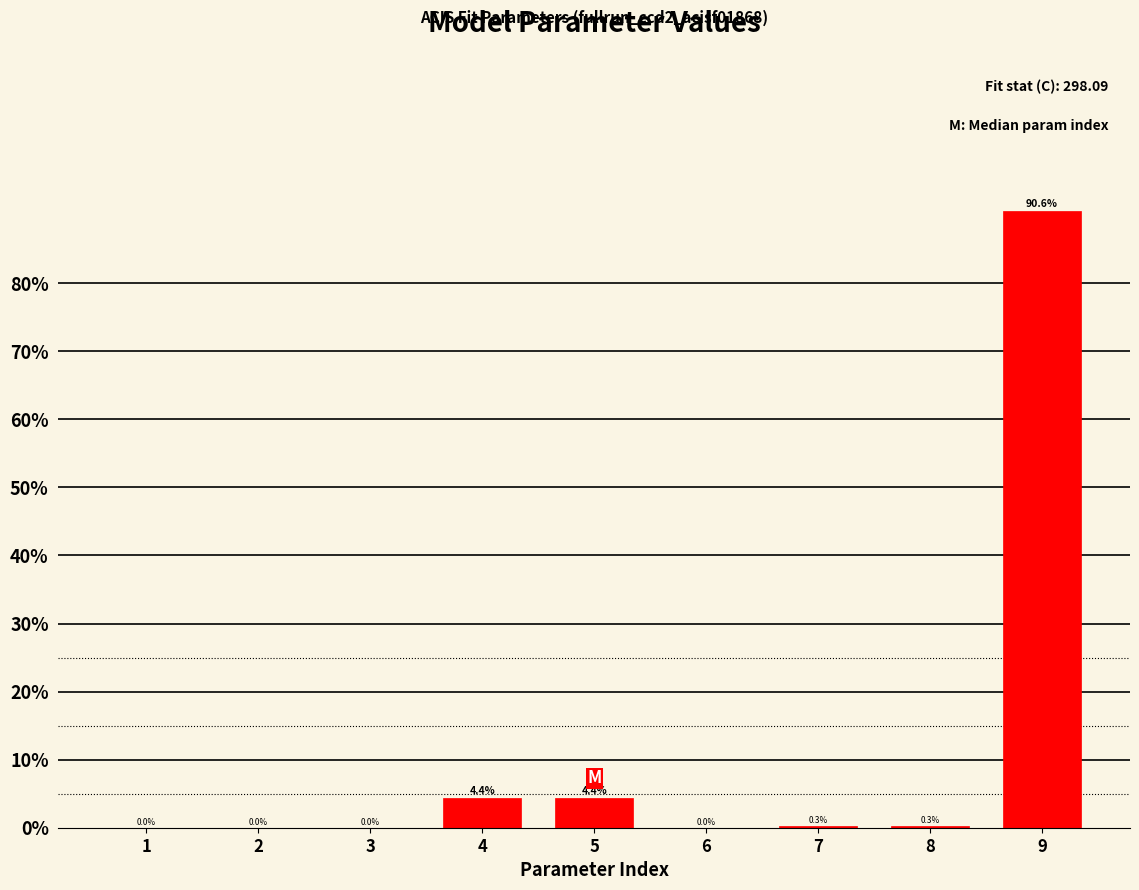

Which has a higher value, 7 or 1?

7